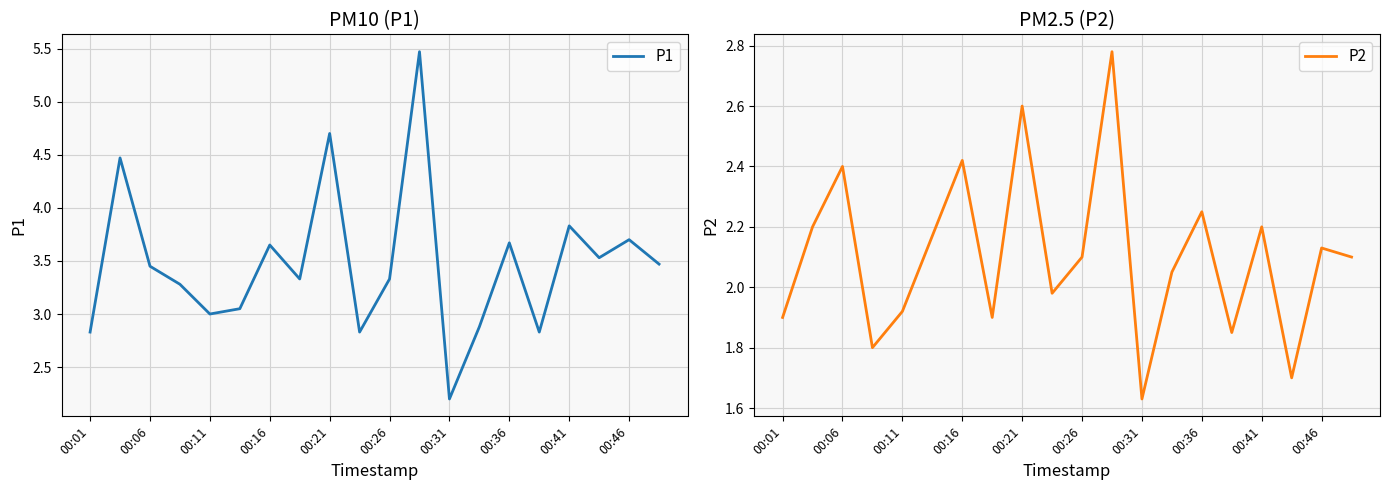

What is the minimum value for P1?

2.2